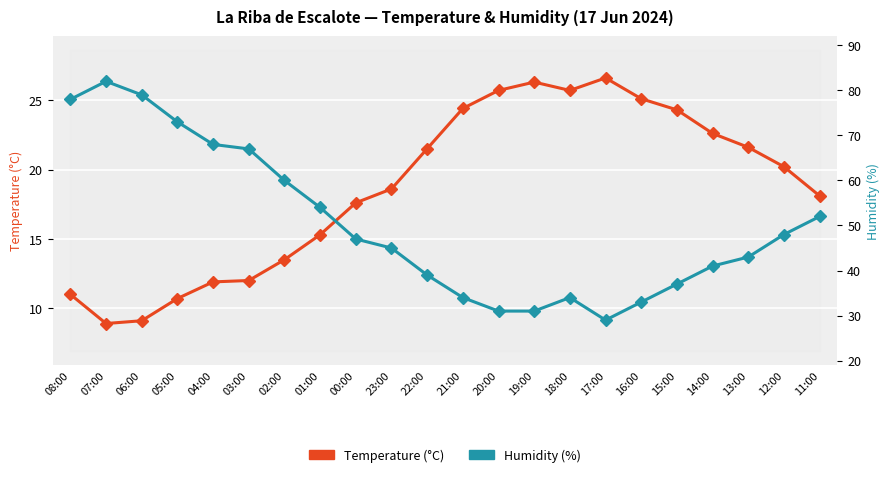

At which label does Humidity (%) reach its peak?

07:00